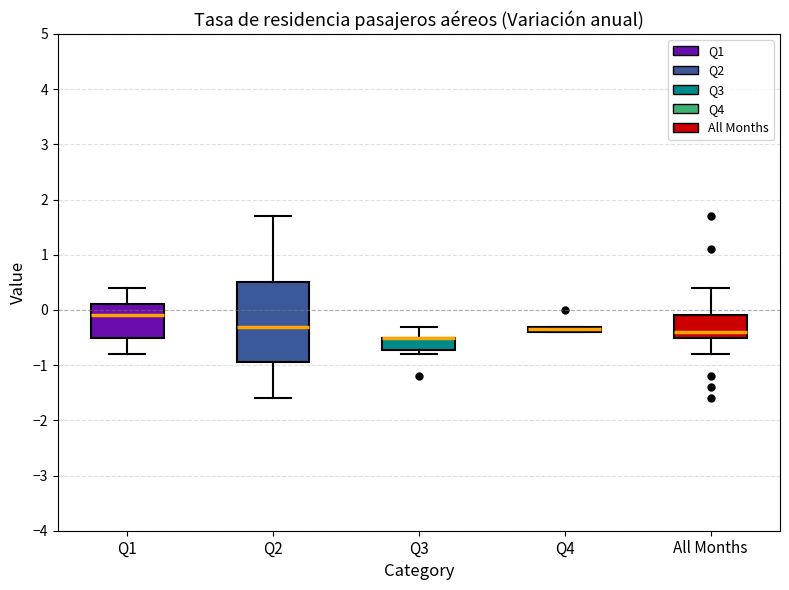

Where is the lower edge of the box for Q3 on the y-axis? The values are not printed on the chart, so give them approximately, as read against the axis.

-0.7